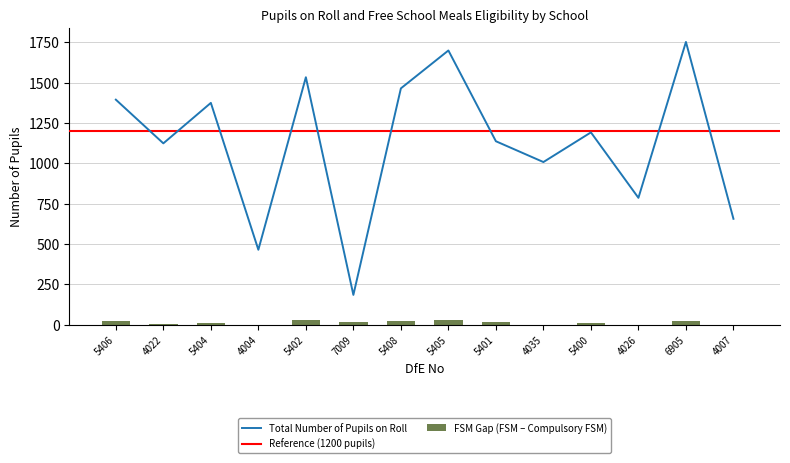

Between 5408 and 4007, which series saw the biggest shift?

Total Number of Pupils on Roll